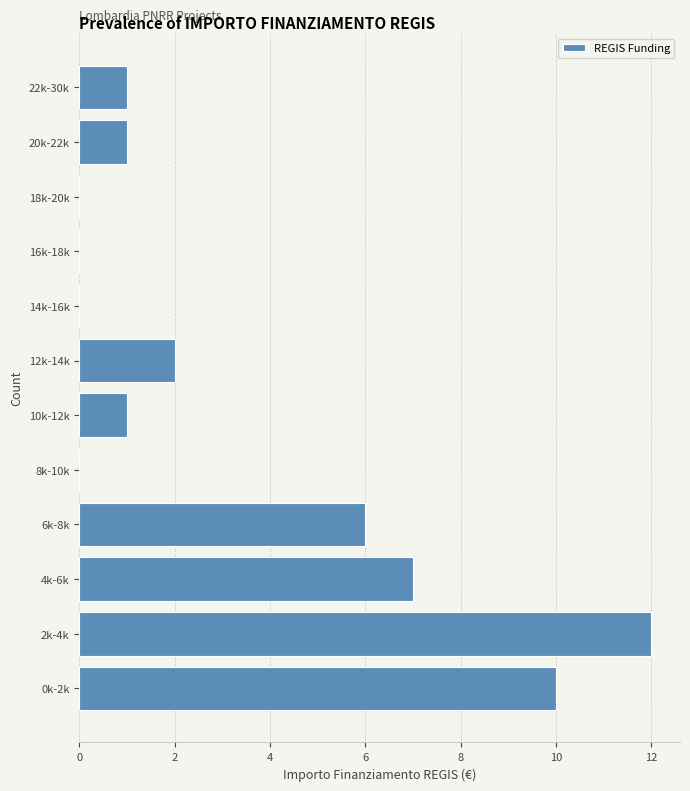

Reading top to bottom, what are all the values shown in this chart?

22k-30k=1	20k-22k=1	18k-20k=0	16k-18k=0	14k-16k=0	12k-14k=2	10k-12k=1	8k-10k=0	6k-8k=6	4k-6k=7	2k-4k=12	0k-2k=10